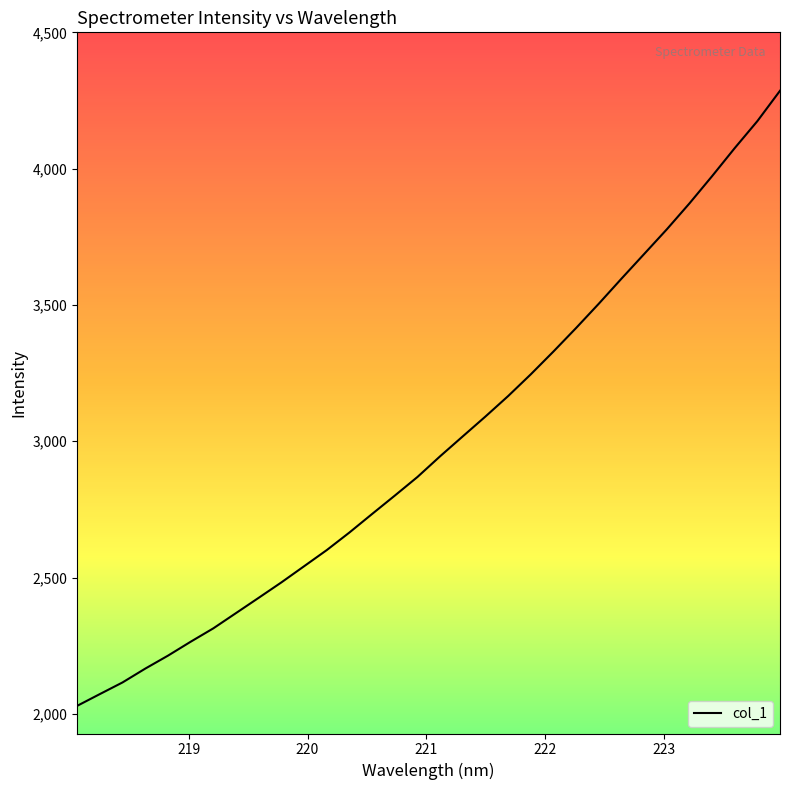

What is the maximum value shown in the chart?

4286.1